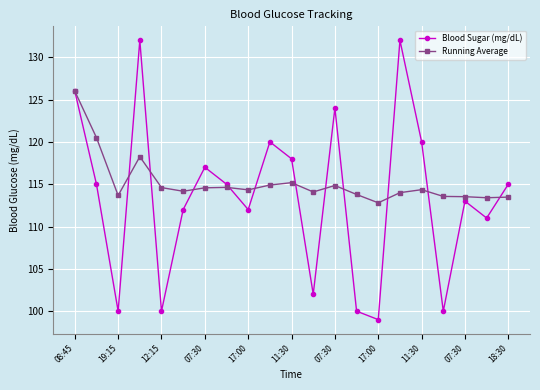

Which series has the widest spread of values?

Blood Sugar (mg/dL)